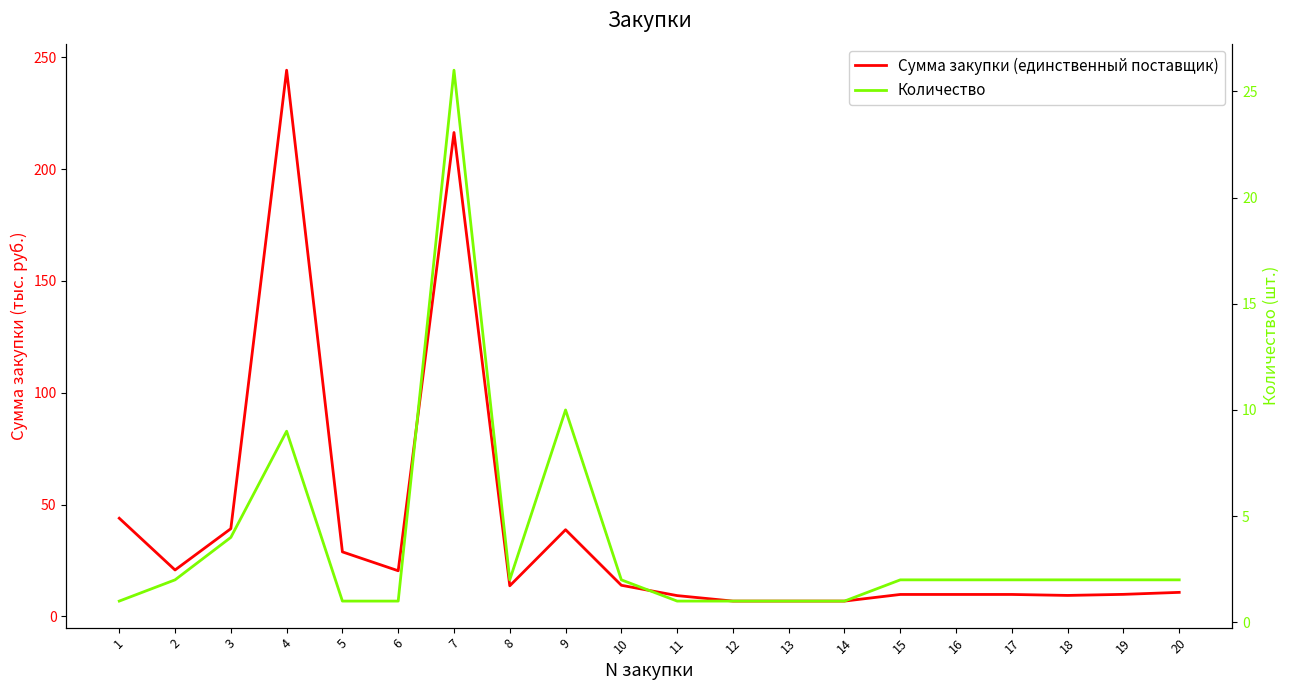

At 20, list the series in order from largest to smallest.

Сумма закупки (единственный поставщик), Количество